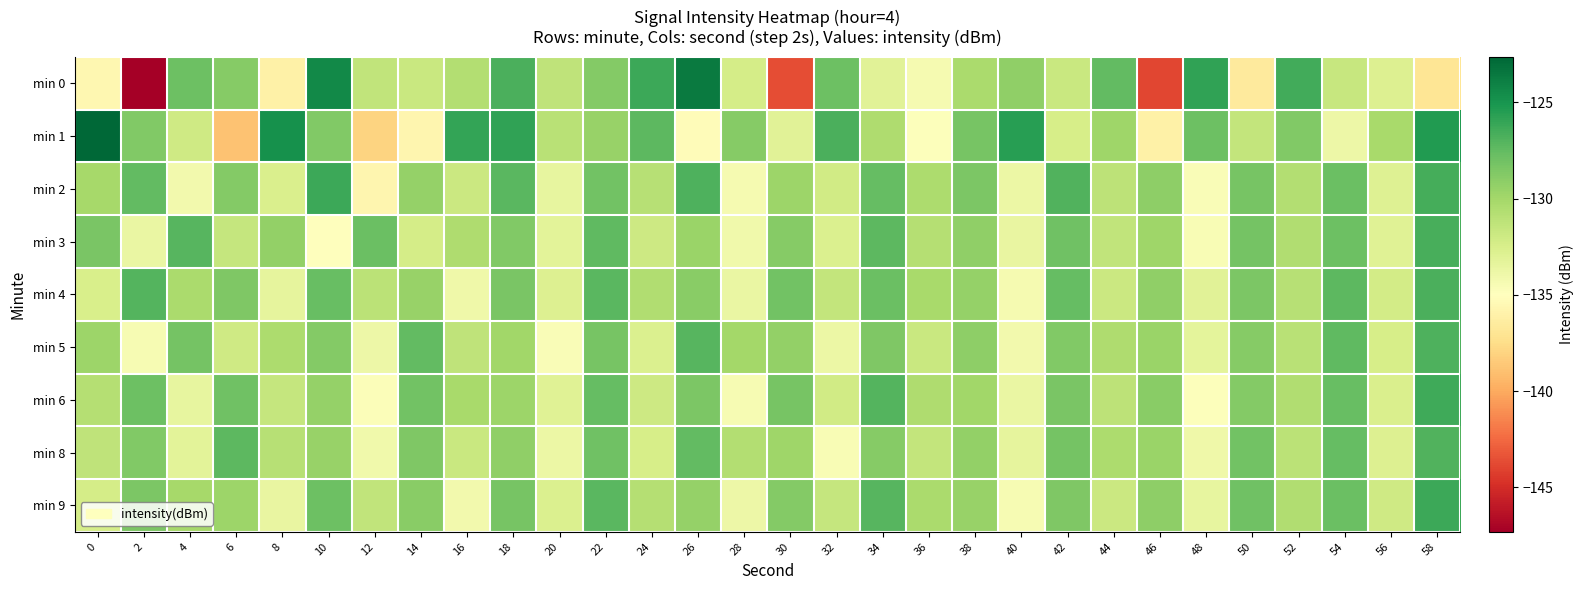

Which has a higher value, 0 or 22?

22